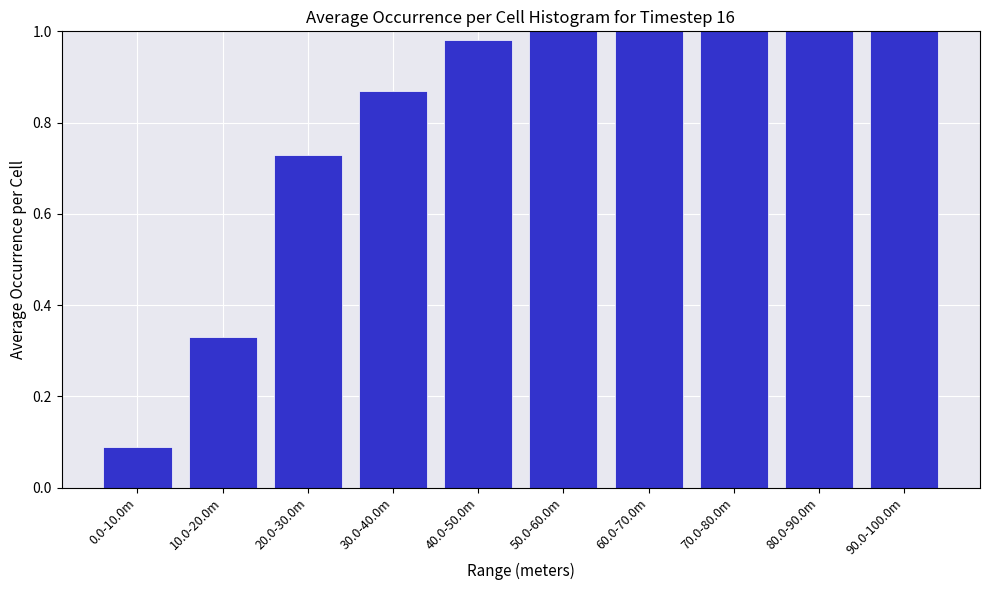

What is the change in value from 0.0-10.0m to 70.0-80.0m?

+0.9